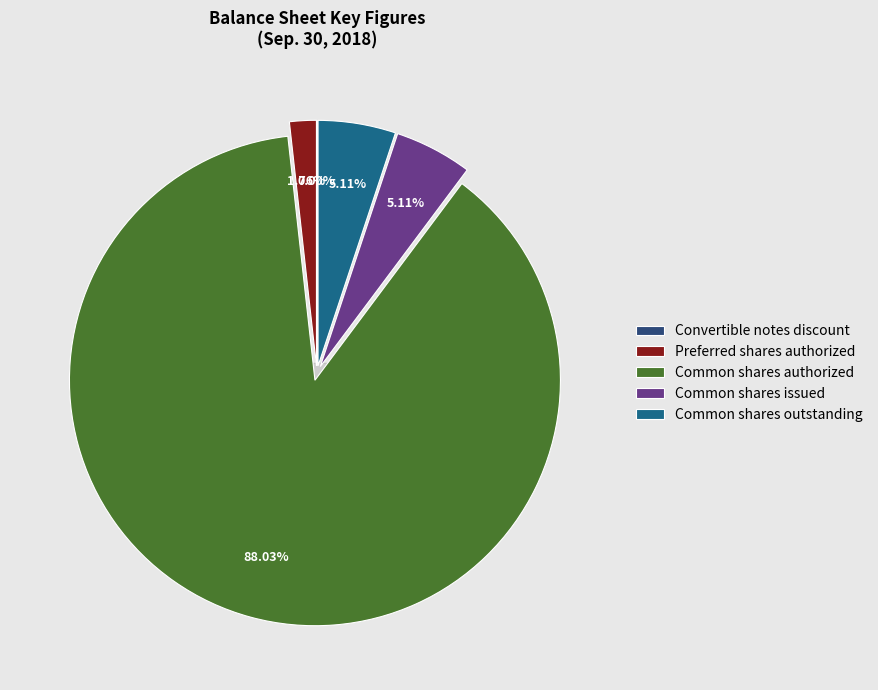

True or false: Convertible notes discount accounts for 0% of the total.

True